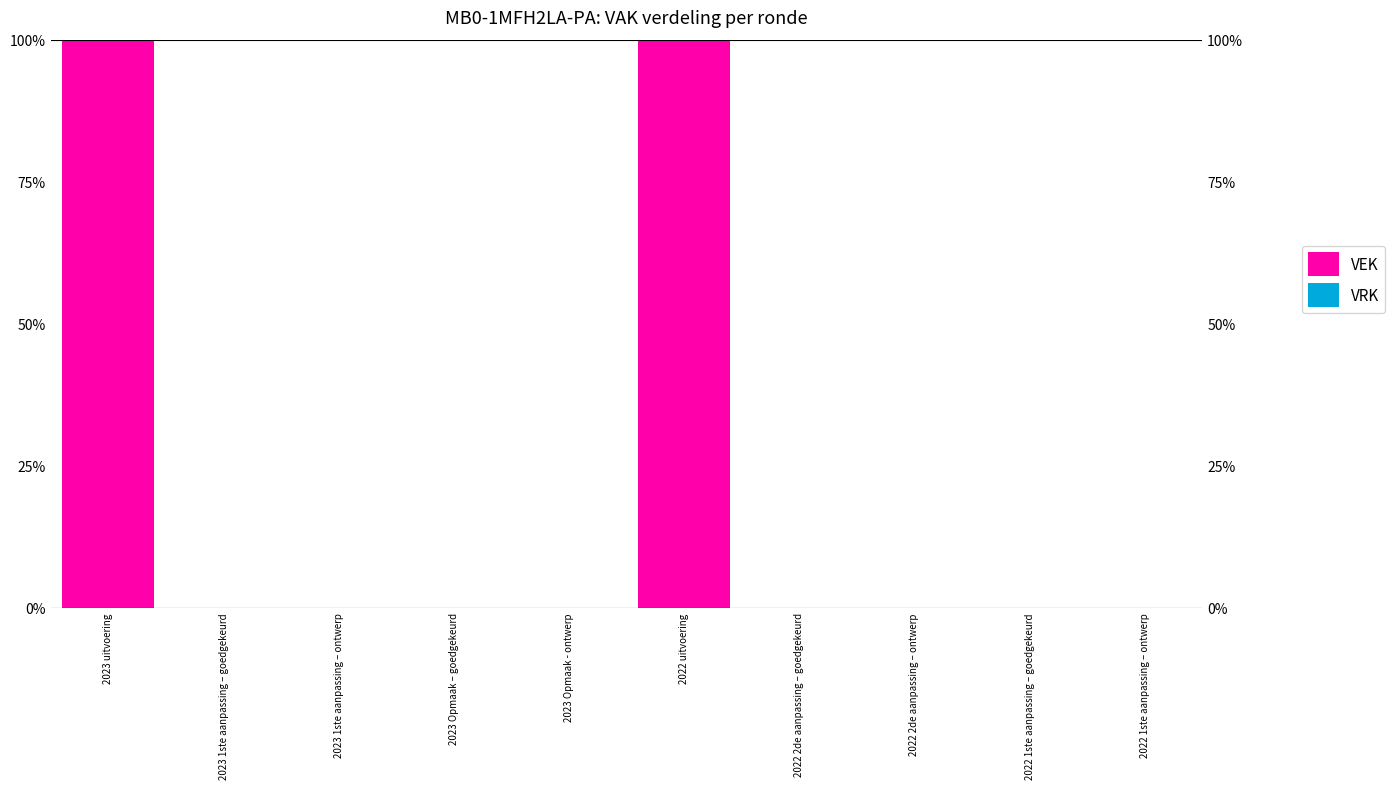

List the series in order of their peak value, lowest first.

VRK, VEK